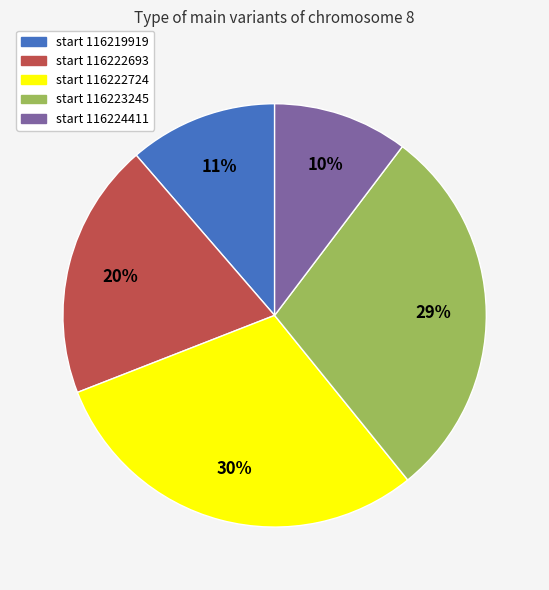

Which has a higher value, start 116224411 or start 116219919?

start 116219919